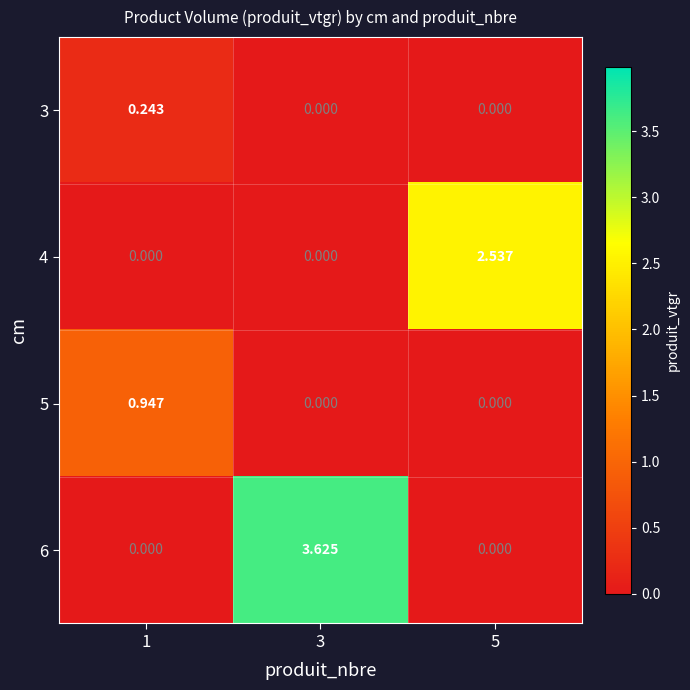

Is the value of 6 at 3 greater than the value of 4 at 3?

Yes